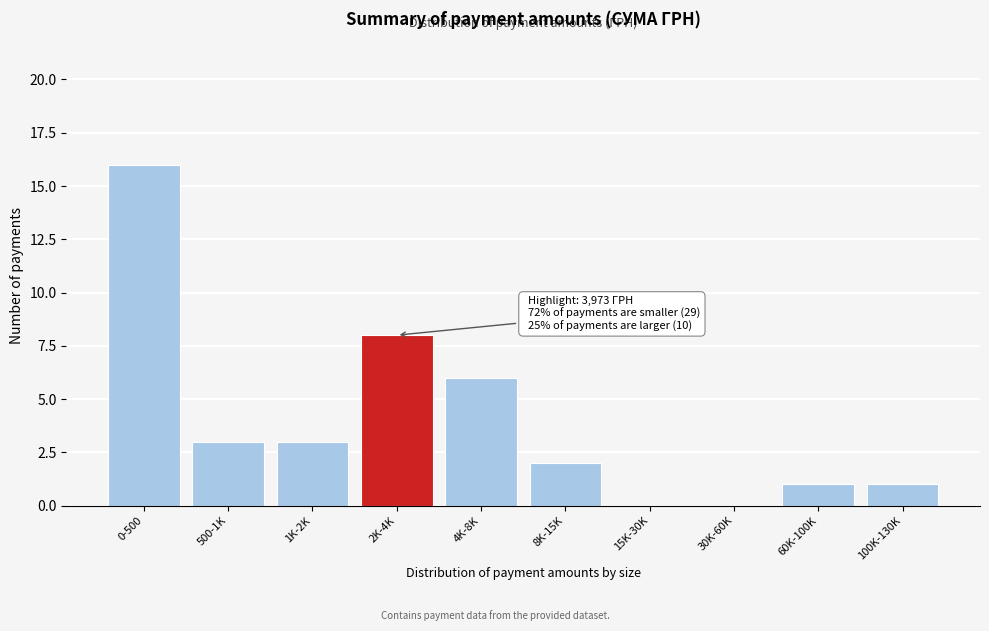

Reading left to right, list all the values displayed in this chart.

0-500=16	500-1K=3	1K-2K=3	2K-4K=8	4K-8K=6	8K-15K=2	15K-30K=0	30K-60K=0	60K-100K=1	100K-130K=1